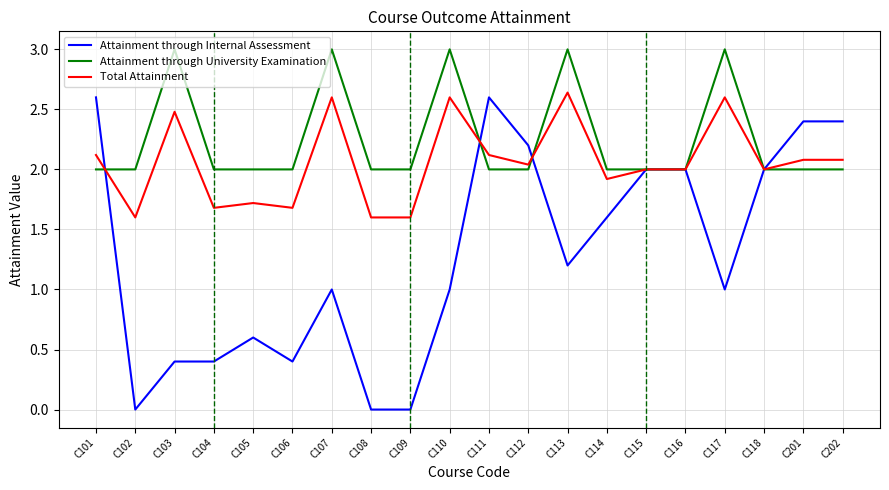

Is the value of Total Attainment at C107 greater than the value of Attainment through Internal Assessment at C105?

Yes